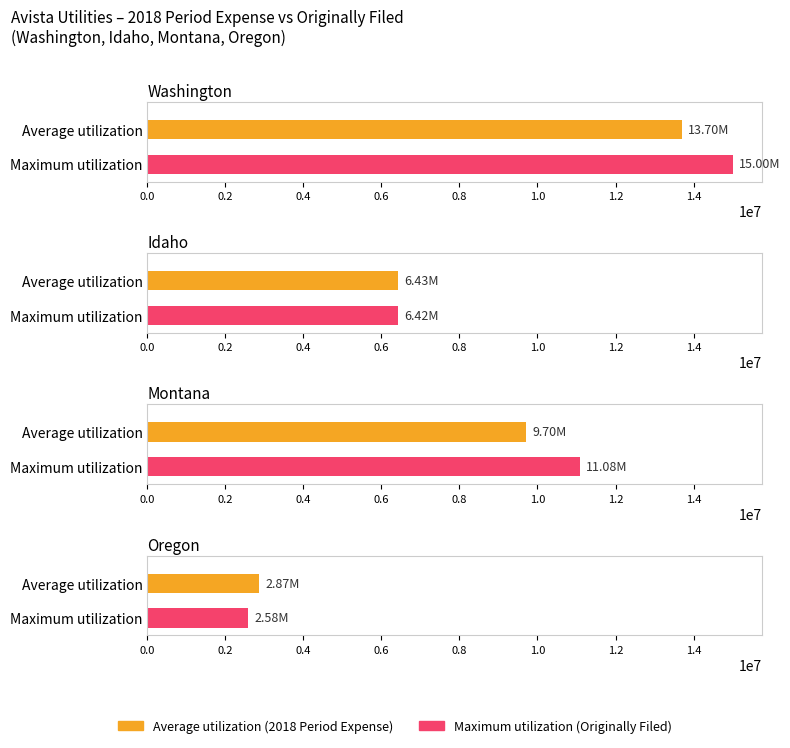

What is the greatest value displayed?

15000000.0